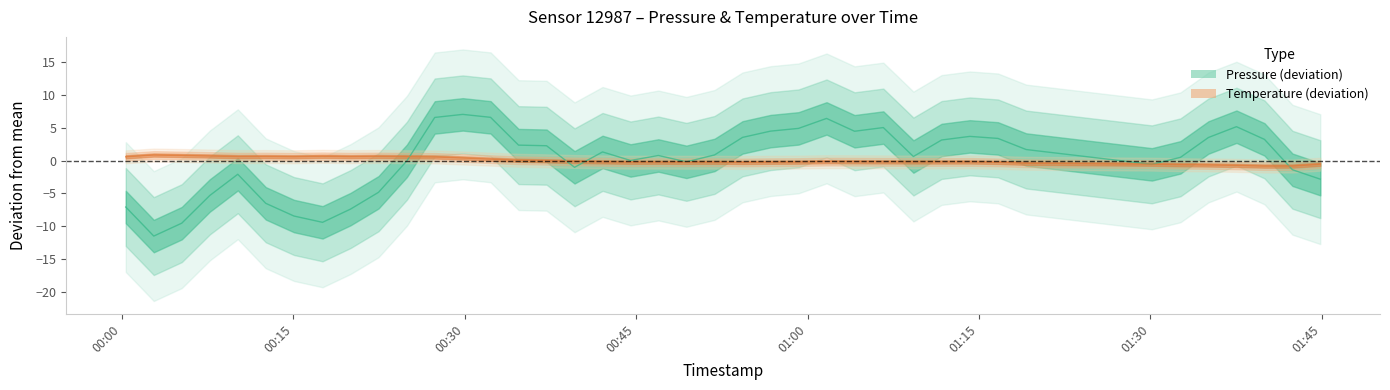

What is the difference between the maximum and minimum values?

1.7